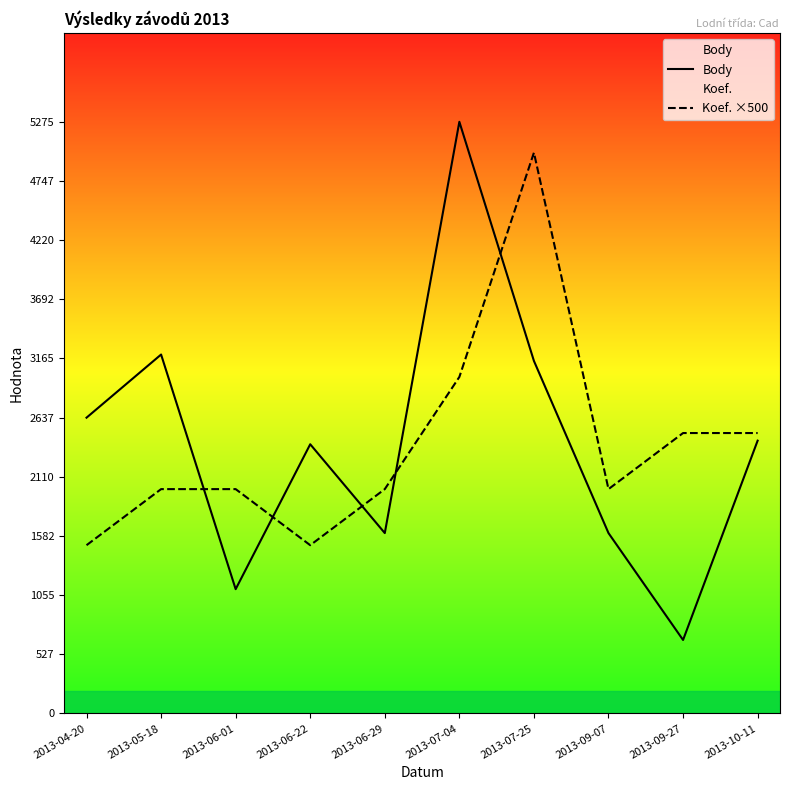

Which series has the largest total across all categories?

Body